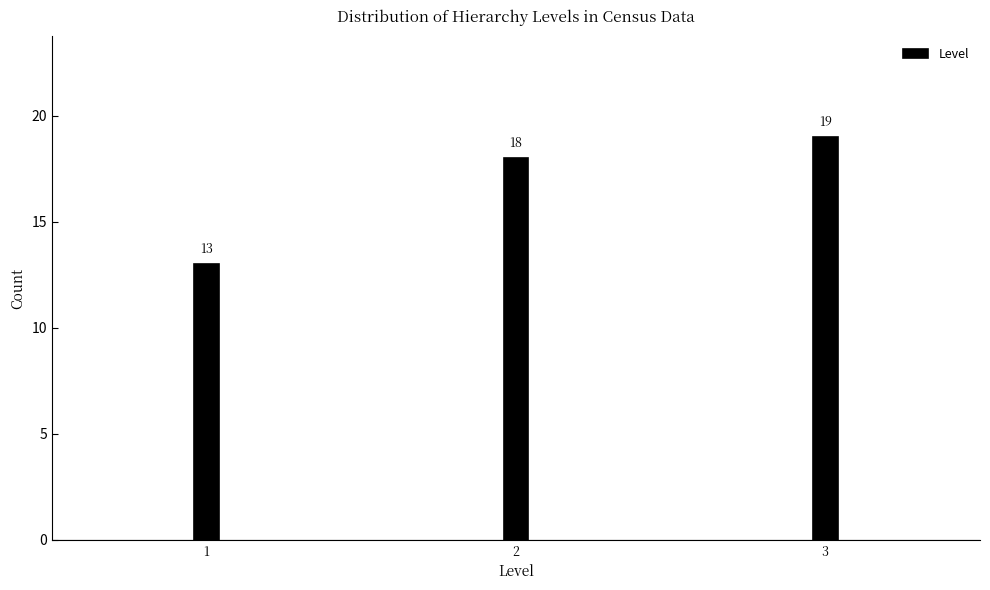

Reading right to left, what are all the values shown in this chart?

19	18	13